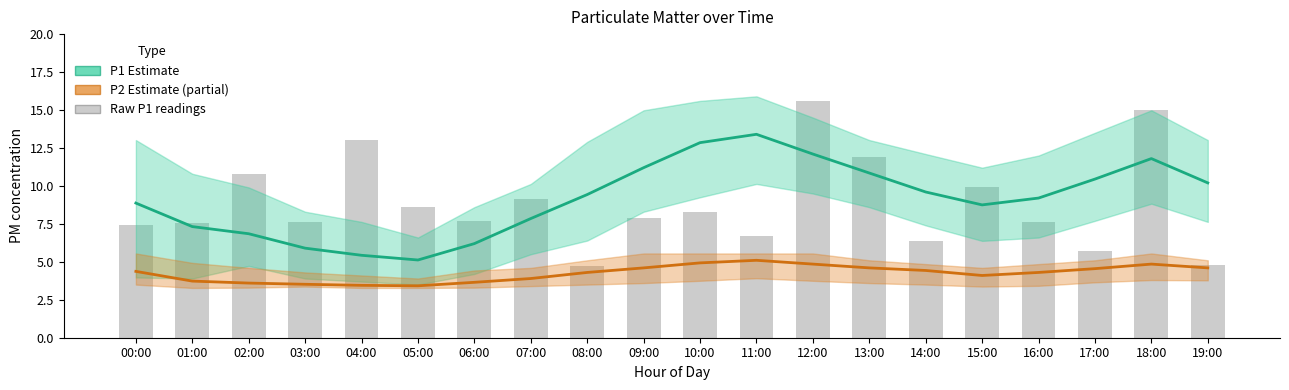

Where does the Raw P1 readings series first go above 7?

00:00